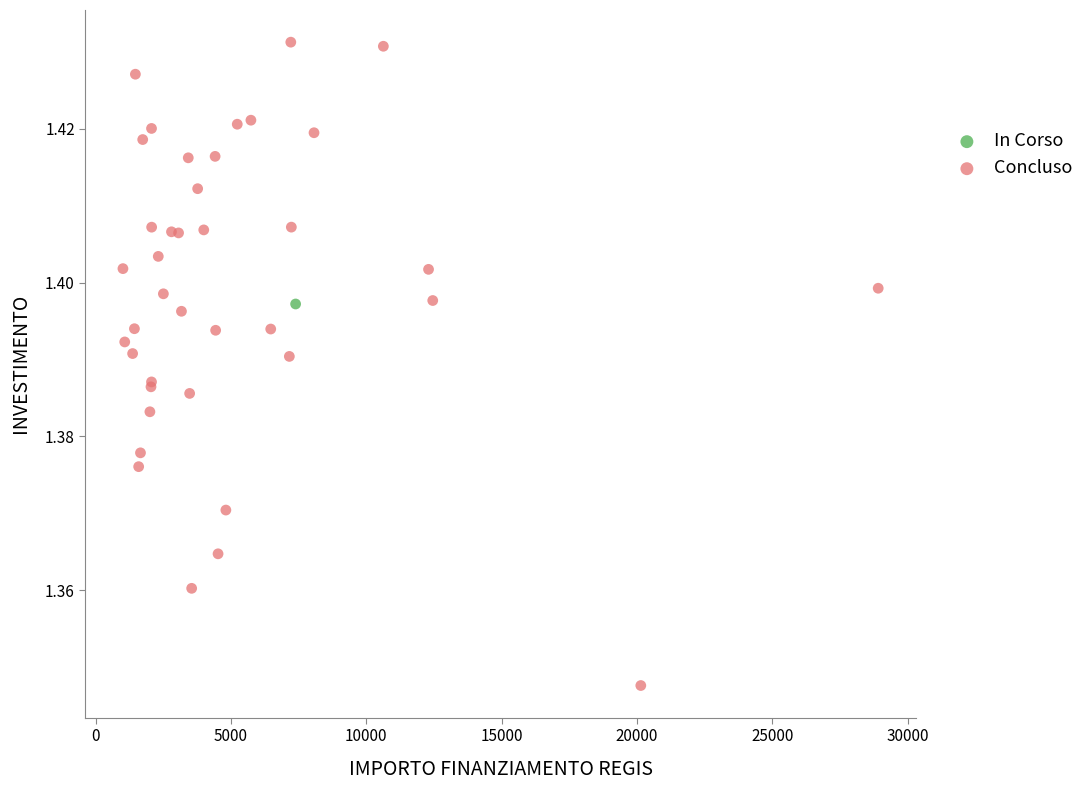

What are all the series names shown in the legend?

In Corso, Concluso